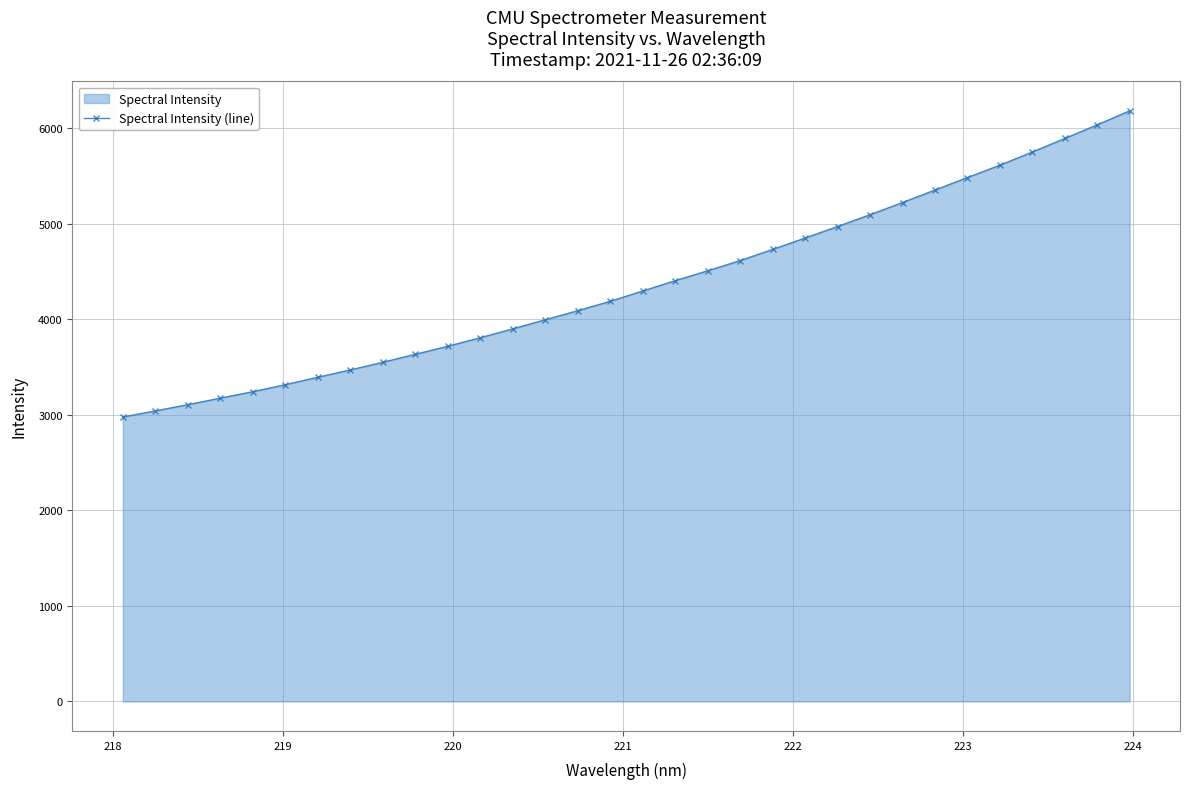

Reading left to right, what are all the values shown in this chart?

2976.5	3040.3	3105.0	3173.7	3241.2	3314.4	3392.6	3469.0	3549.1	3632.5	3716.8	3806.1	3899.1	3994.0	4089.0	4187.4	4295.0	4403.2	4506.2	4613.4	4730.1	4849.7	4969.8	5093.5	5221.0	5351.3	5482.4	5611.7	5749.4	5891.1	6033.6	6180.7